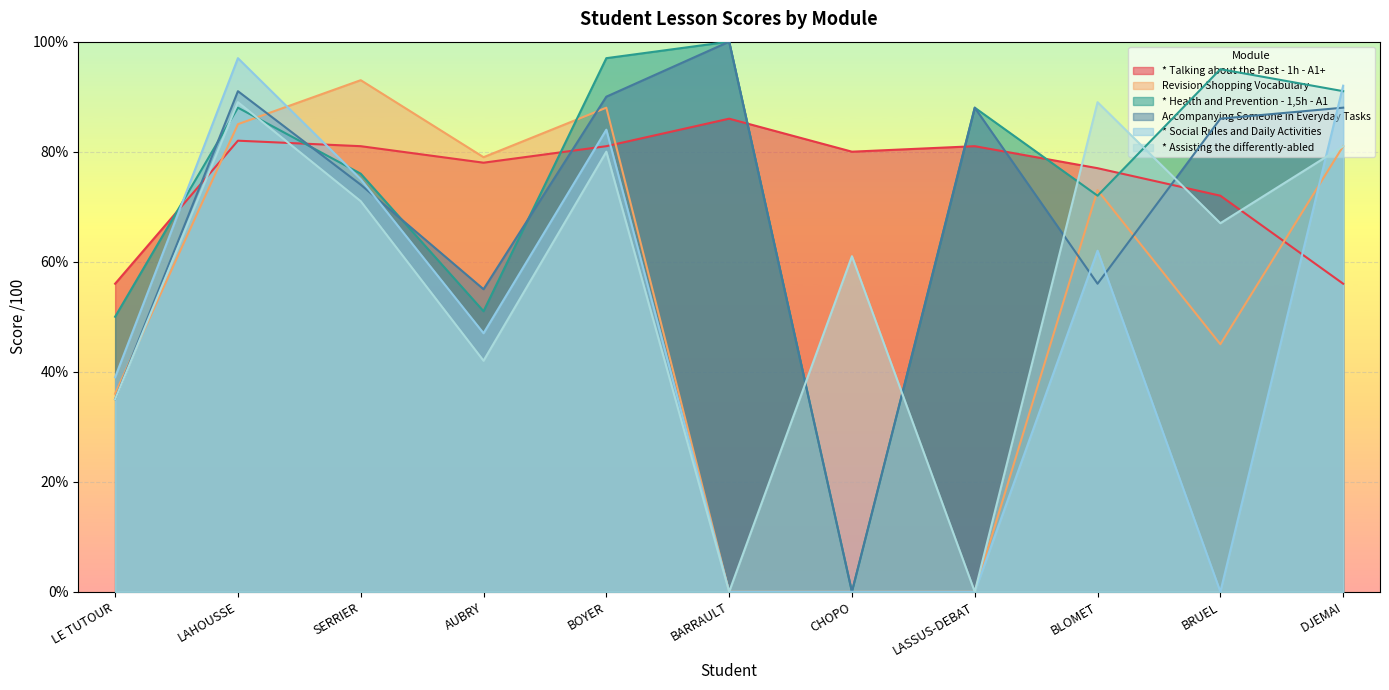

What are all the series names shown in the legend?

* Talking about the Past - 1h - A1+, Revision Shopping Vocabulary, * Health and Prevention - 1,5h - A1, Accompanying Someone in Everyday Tasks, * Social Rules and Daily Activities, * Assisting the differently-abled